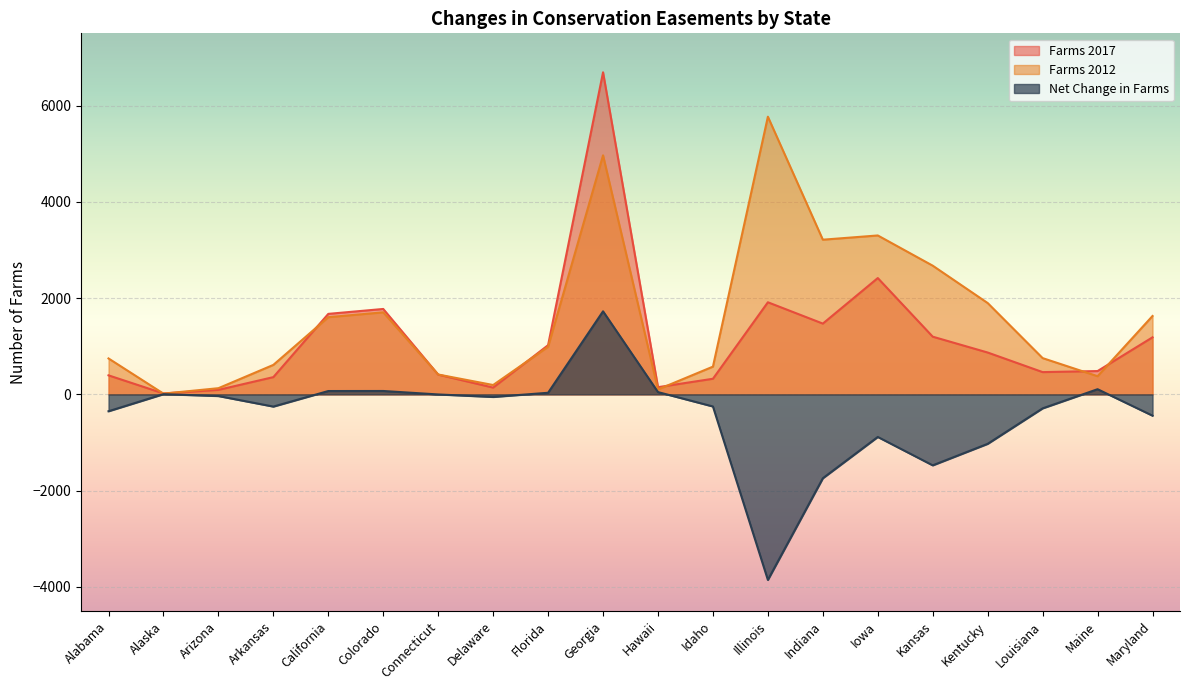

Reading left to right, list all the values displayed in this chart.

Farms 2017: Alabama=395	Alaska=19	Arizona=93	Arkansas=358	California=1672	Colorado=1774	Connecticut=410	Delaware=140	Florida=1022	Georgia=6691	Hawaii=149	Idaho=324	Illinois=1913	Indiana=1470	Iowa=2416	Kansas=1198	Kentucky=869	Louisiana=462	Maine=484	Maryland=1185
Farms 2012: Alabama=746	Alaska=15	Arizona=128	Arkansas=612	California=1603	Colorado=1704	Connecticut=412	Delaware=194	Florida=989	Georgia=4966	Hawaii=102	Idaho=576	Illinois=5768	Indiana=3213	Iowa=3301	Kansas=2673	Kentucky=1897	Louisiana=753	Maine=377	Maryland=1628
Net Change in Farms: Alabama=-351	Alaska=4	Arizona=-35	Arkansas=-254	California=69	Colorado=70	Connecticut=-2	Delaware=-54	Florida=33	Georgia=1725	Hawaii=47	Idaho=-252	Illinois=-3855	Indiana=-1743	Iowa=-885	Kansas=-1475	Kentucky=-1028	Louisiana=-291	Maine=107	Maryland=-443